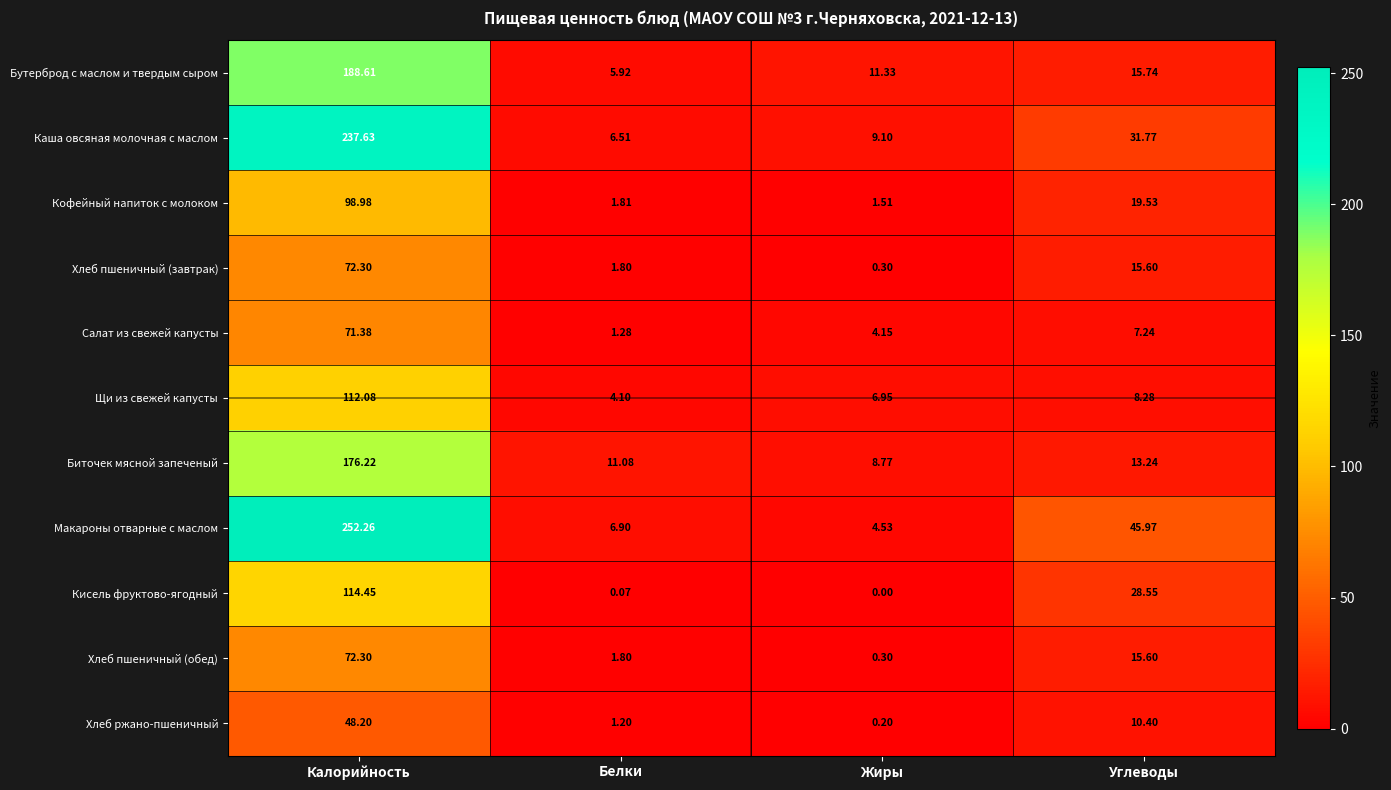

At which label does Макароны отварные с маслом reach its peak?

Калорийность